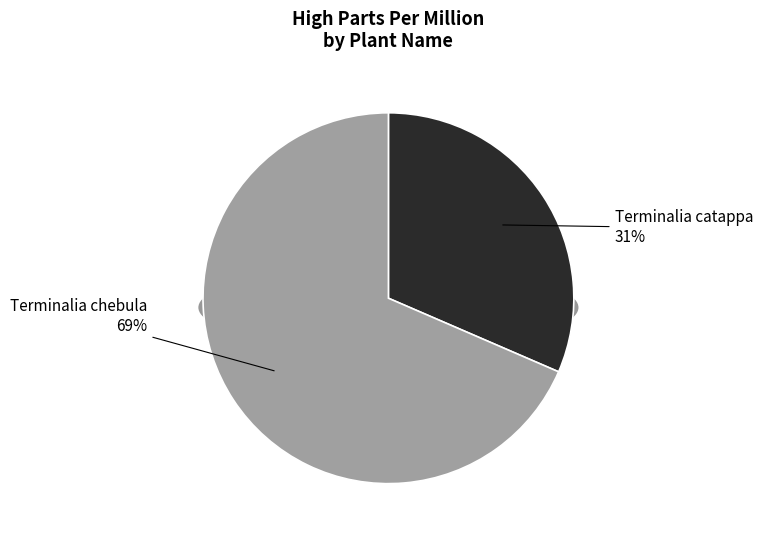

Count the number of slices in the pie.

2